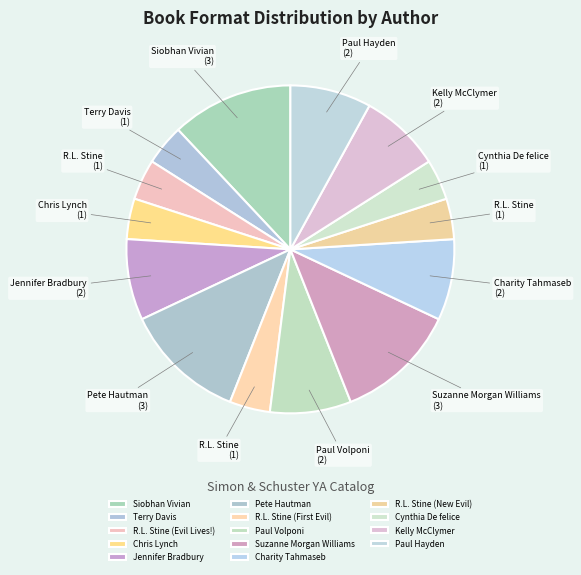

Between Jennifer Bradbury and R.L. Stine (Evil Lives!), which is larger?

Jennifer Bradbury